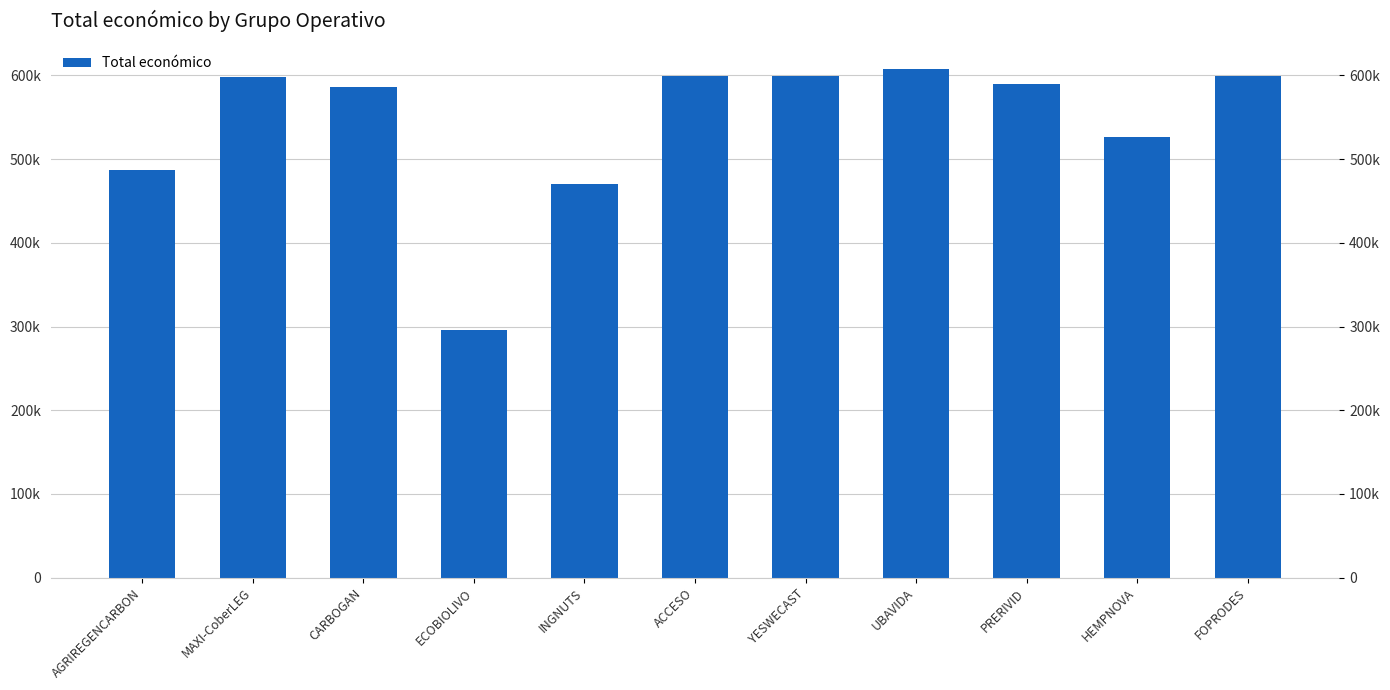

Are the bars horizontal?

No